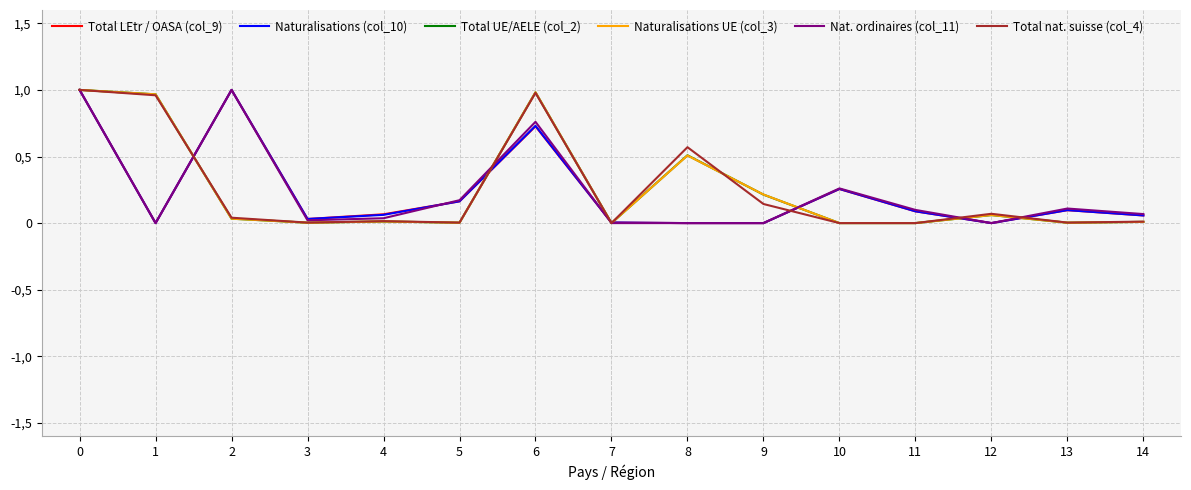

What are all the series names shown in the legend?

Total LEtr / OASA (col_9), Naturalisations (col_10), Total UE/AELE (col_2), Naturalisations UE (col_3), Nat. ordinaires (col_11), Total nat. suisse (col_4)